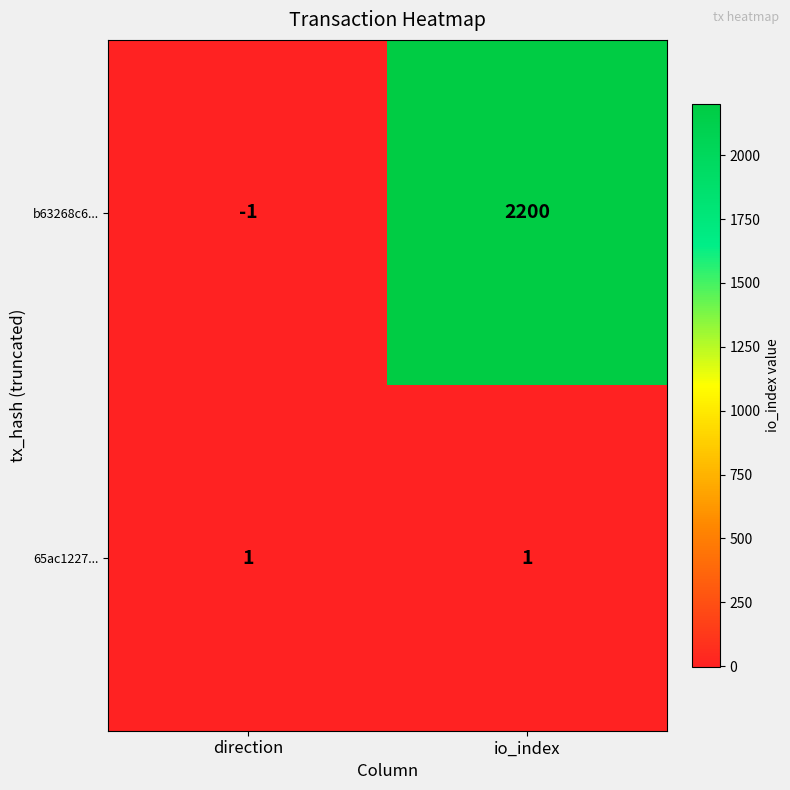

Between direction and io_index, which series saw the biggest shift?

b63268c6...